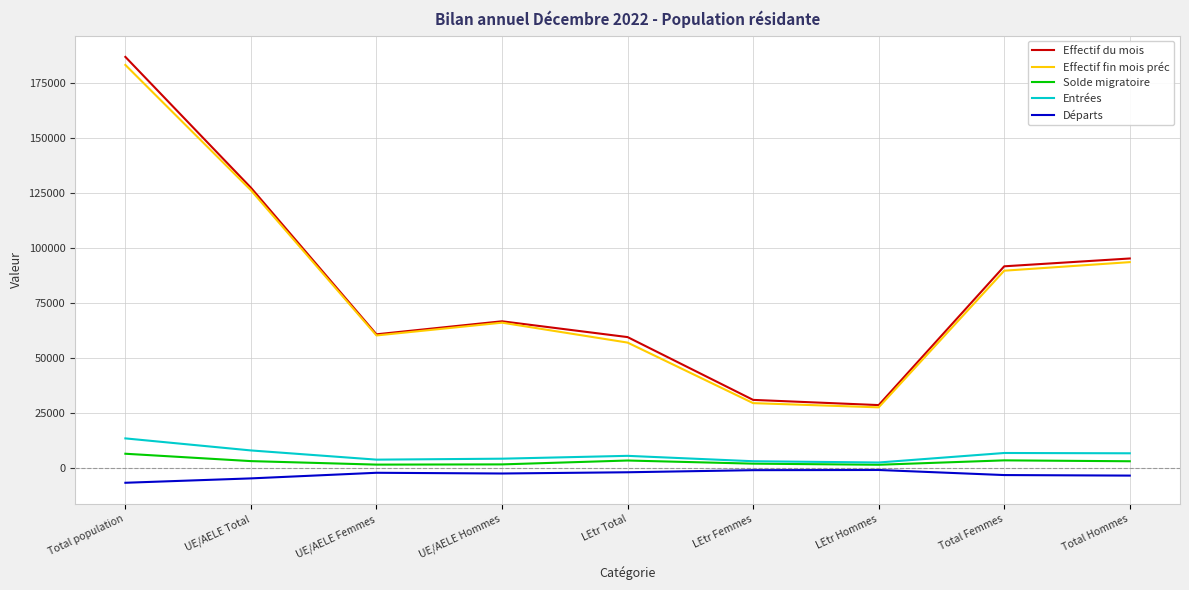

Which series has the largest range (max minus min)?

Effectif du mois